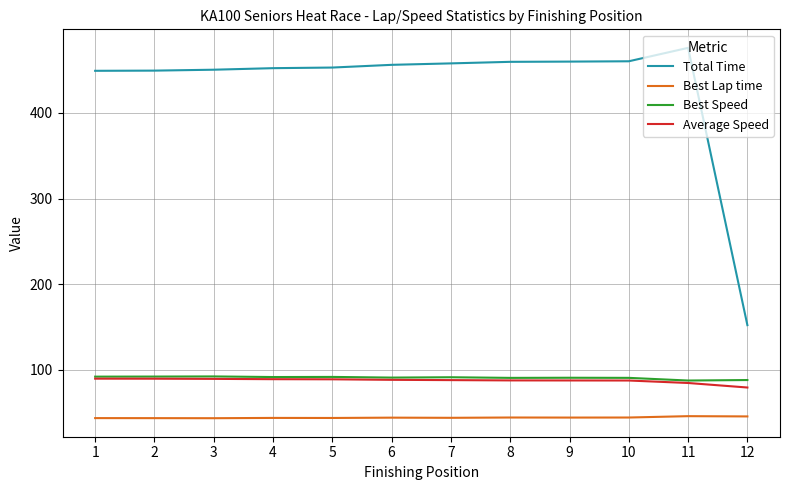

The value of Best Lap time at 12 is 16.8. True or false?

False